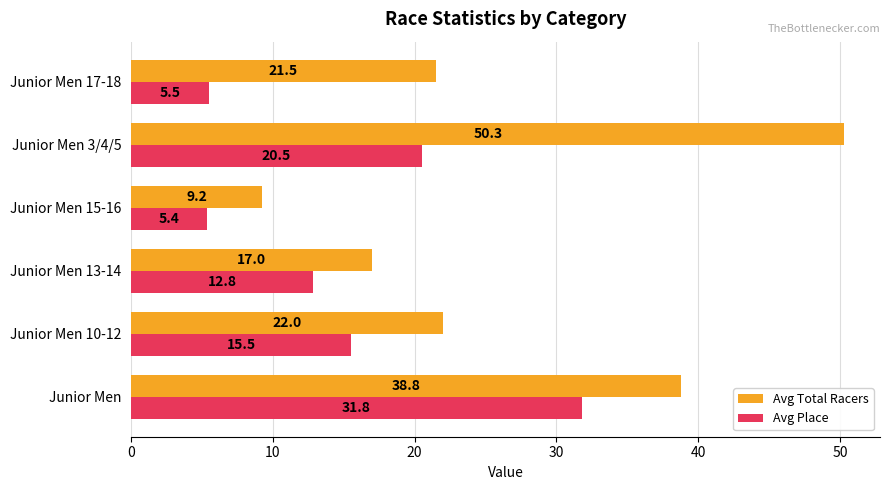

How many data points in Avg Place are less than 15?

3